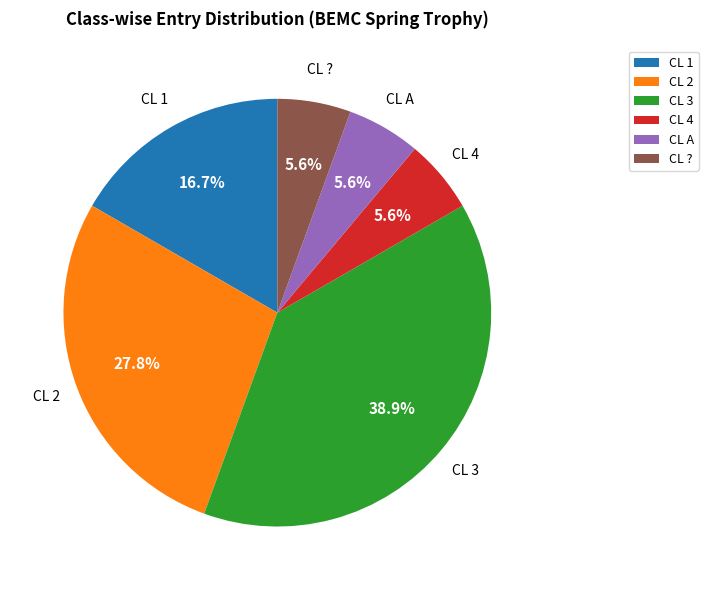

Which slice is the largest?

CL 3